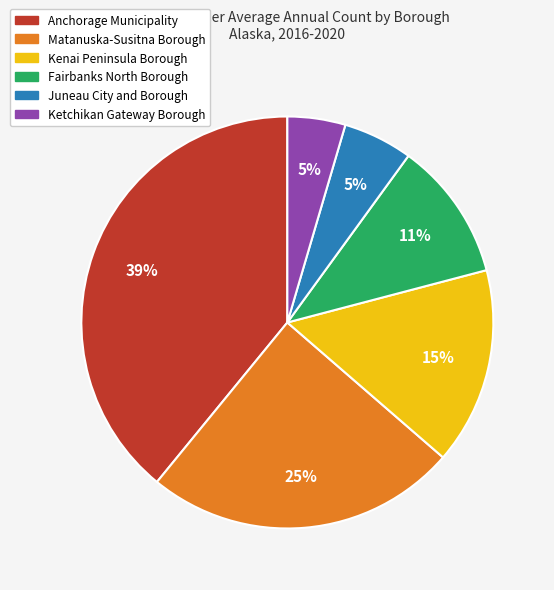

Does Kenai Peninsula Borough represent more than half of the total?

No